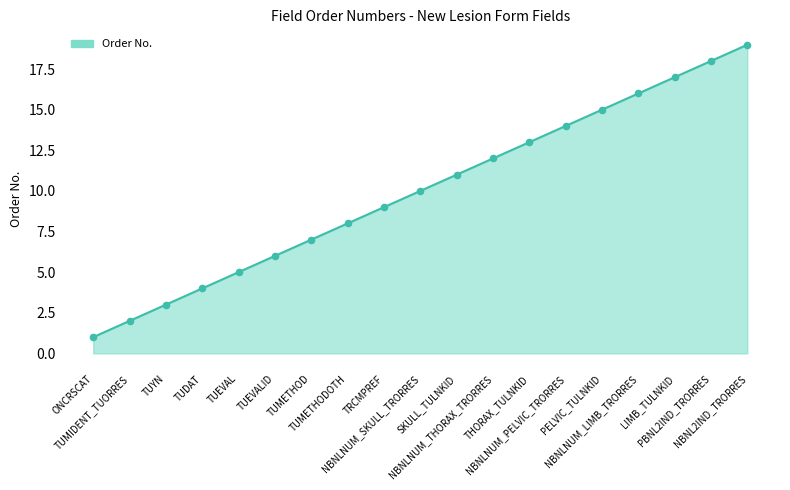

What is the change in value from TUMETHOD to TUMETHODOTH?

+1